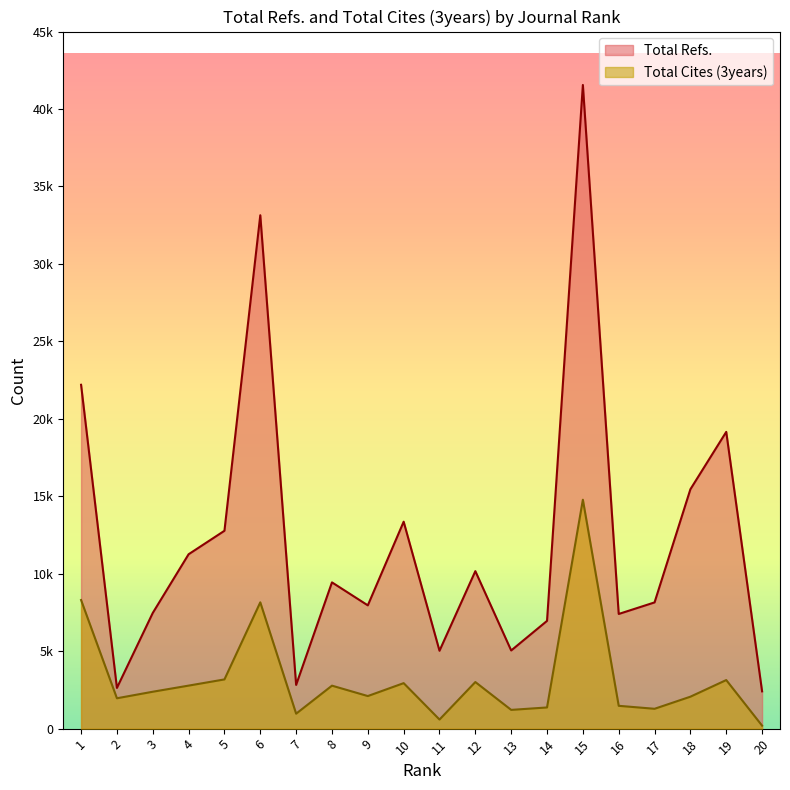

What is the spread (max minus min) of values at 17?

6867